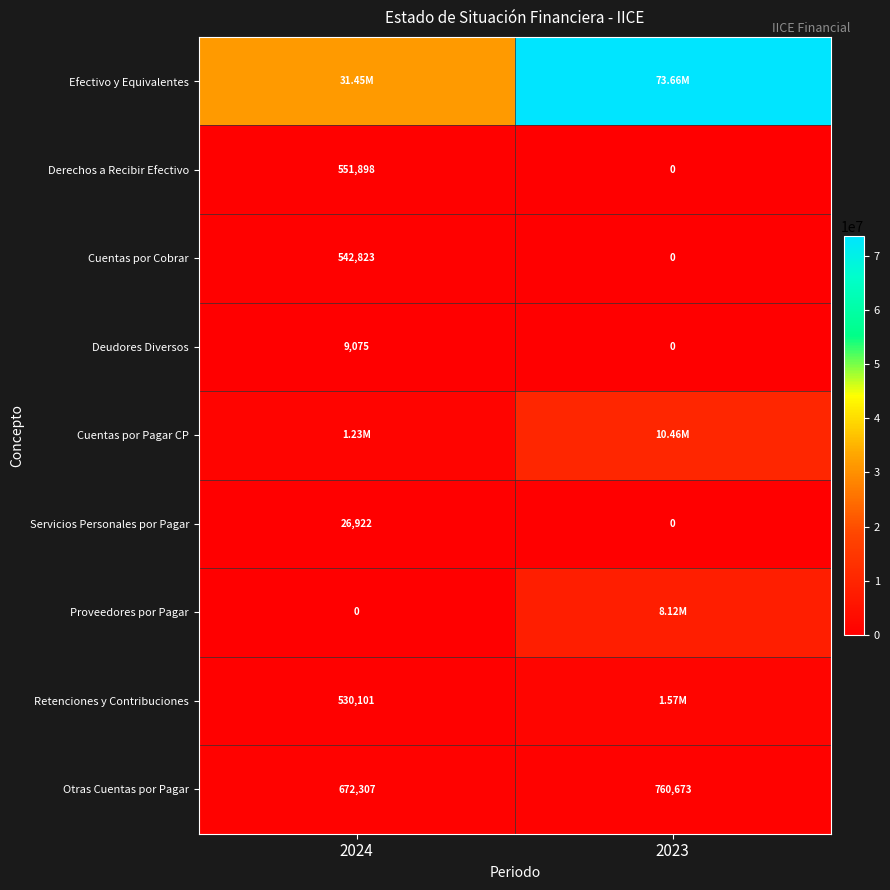

Is the value of Retenciones y Contribuciones at 2024 greater than the value of Proveedores por Pagar at 2024?

Yes